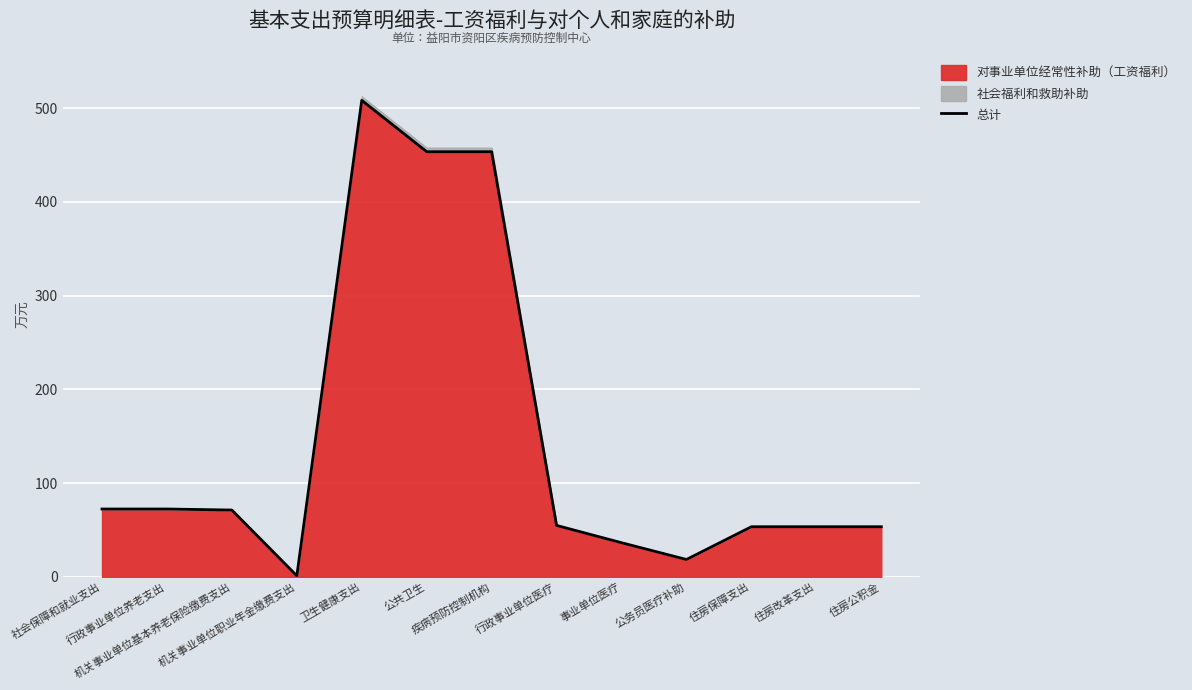

Where is the data nearest to the value 254?

社会保障和就业支出